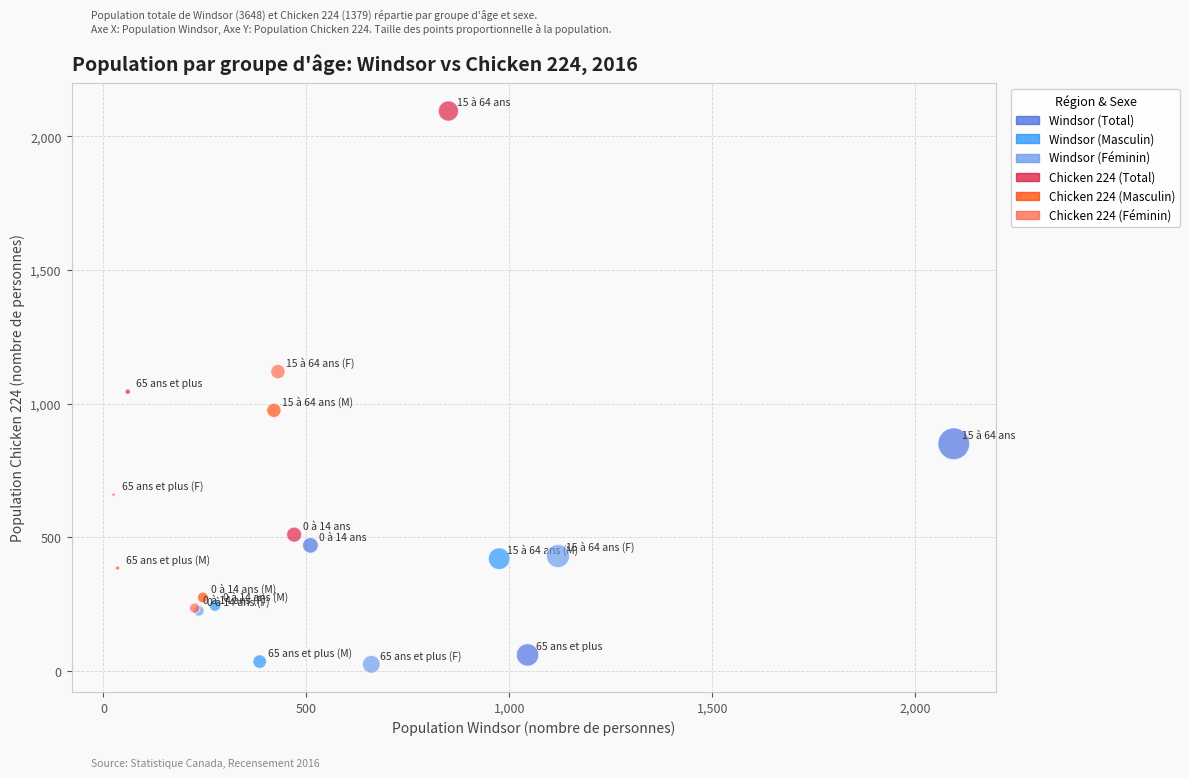

Which series has the widest spread of Y values?

Chicken 224 (Total)